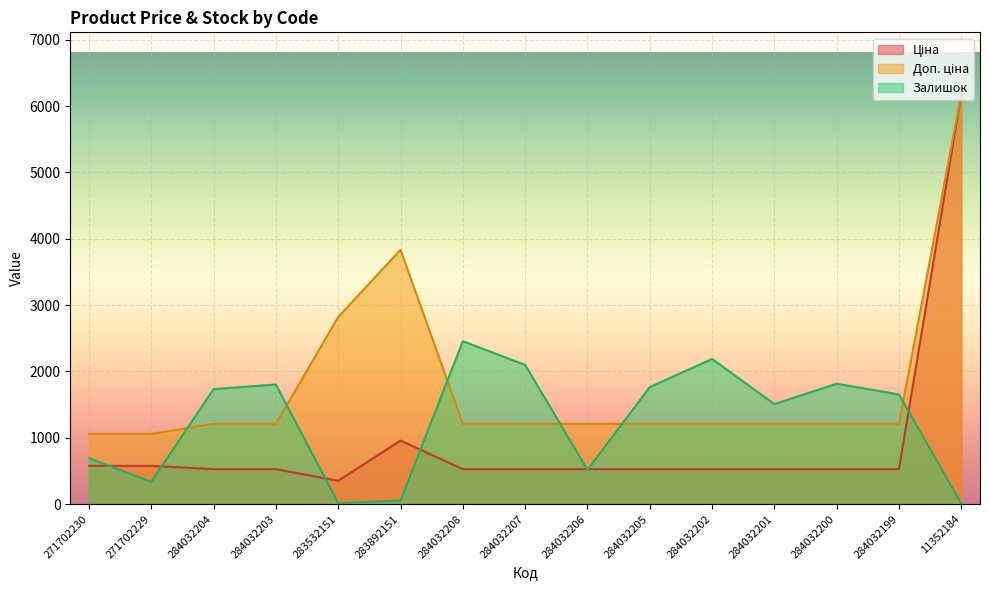

What is the value of the Залишок point at the 1st from the left?

694.0